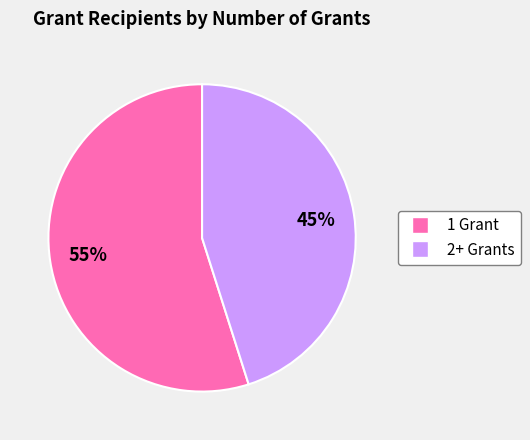

Does any single category account for the majority?

Yes